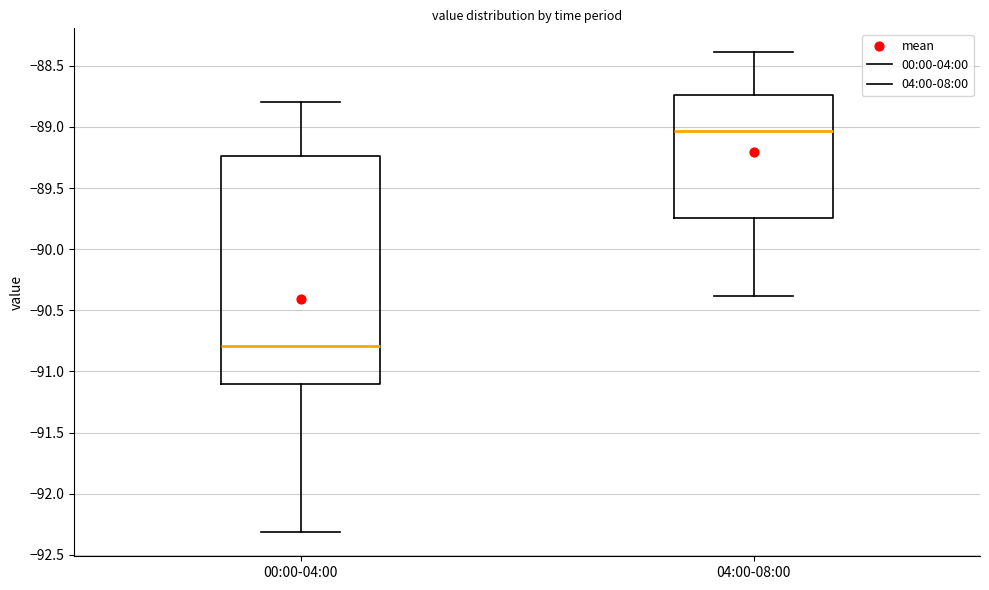

Reading left to right, transcribe this box plot: for each box, give where its median line is, the range the box spans, and where its two whiskers end, as read against the y-axis. The values are not printed on the chart, so give them approximately, as read against the axis.

00:00-04:00: median -90.80, box -91.10 to -89.25, whiskers -92.30 to -88.80
04:00-08:00: median -89.05, box -89.75 to -88.75, whiskers -90.40 to -88.40